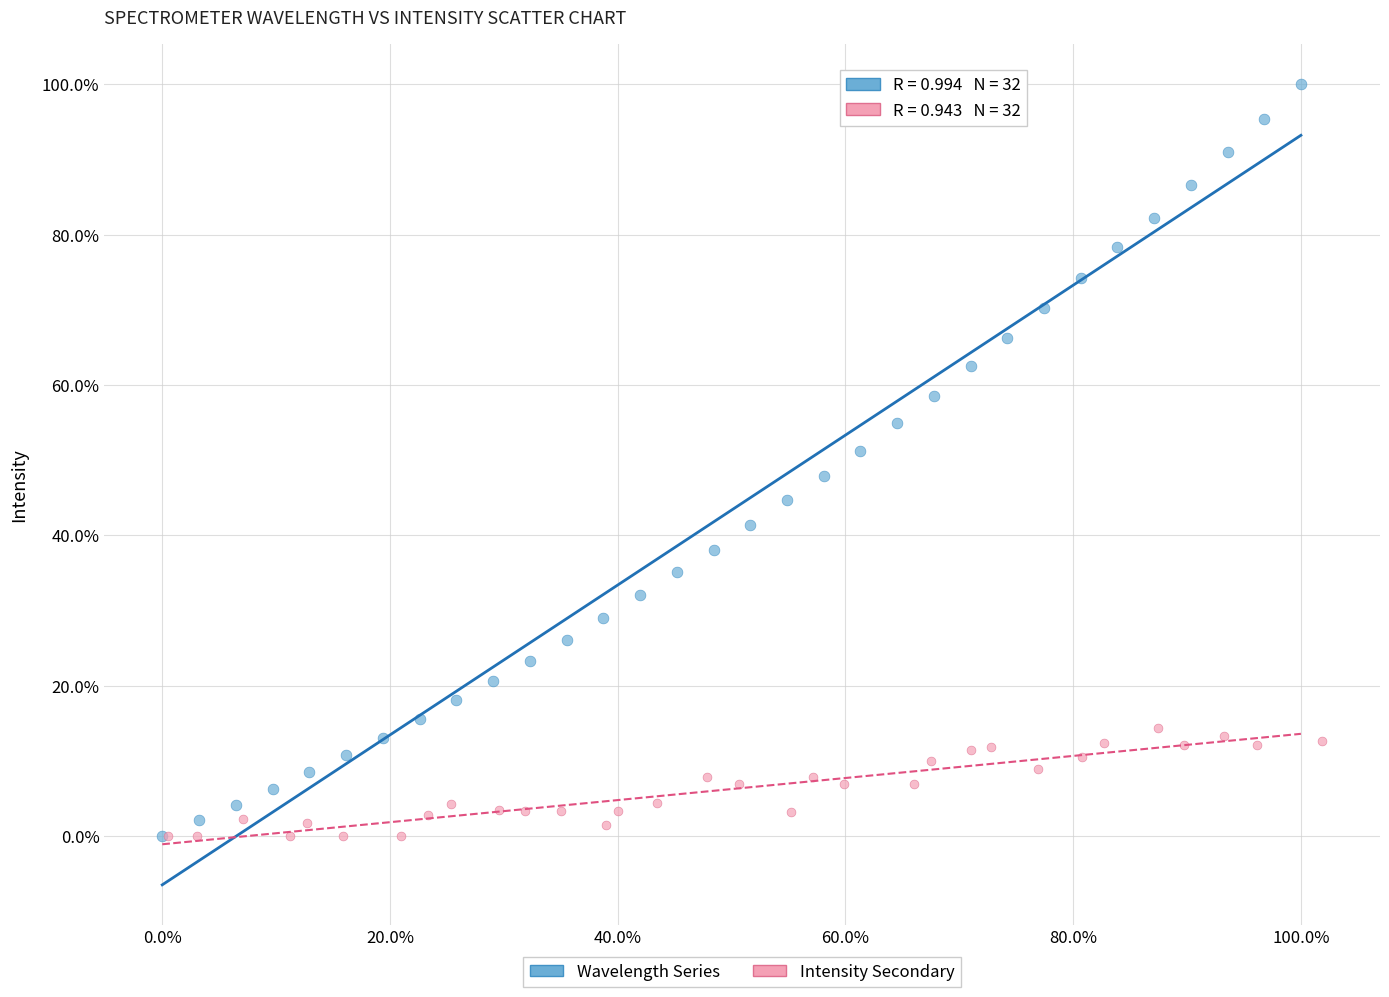

Which series reaches the maximum Y coordinate?

Wavelength Series